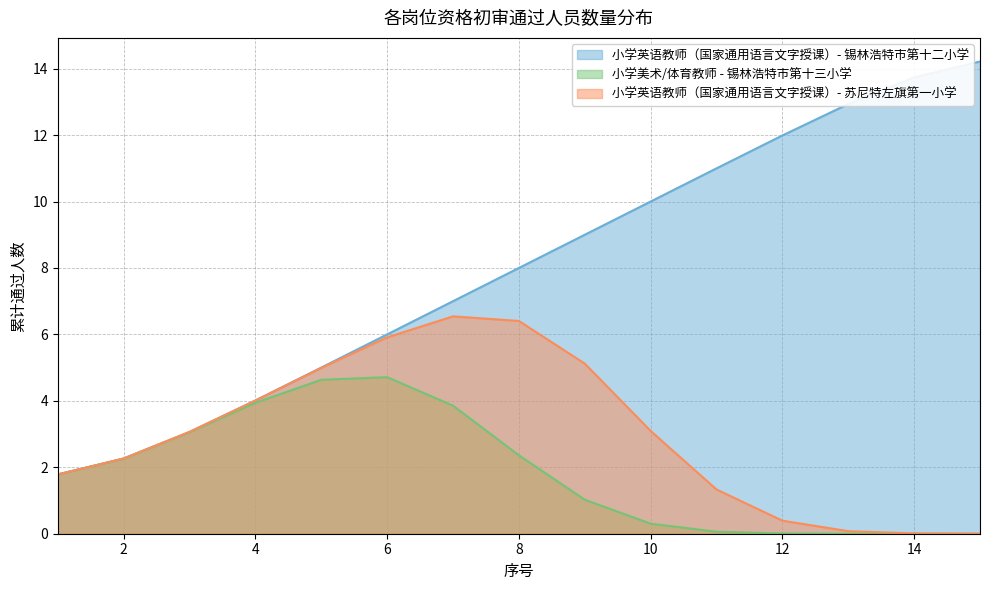

True or false: 小学英语教师（国家通用语言文字授课）- 苏尼特左旗第一小学 and 小学英语教师（国家通用语言文字授课）- 锡林浩特市第十二小学 intersect in this chart.

False